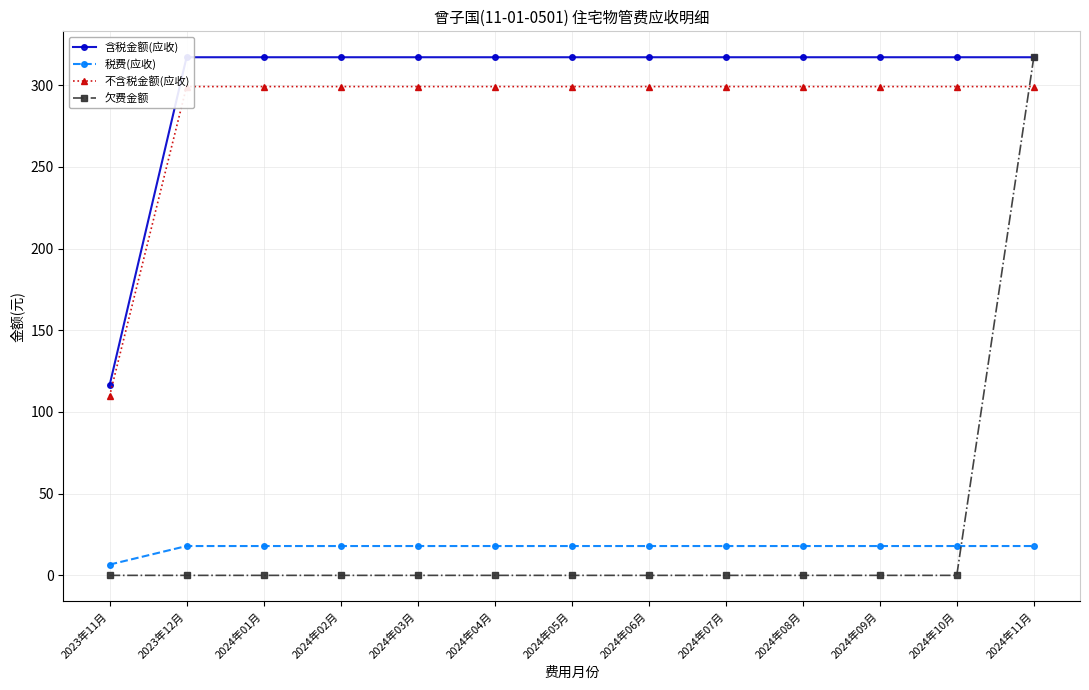

True or false: 税费(应收) and 不含税金额(应收) intersect in this chart.

False